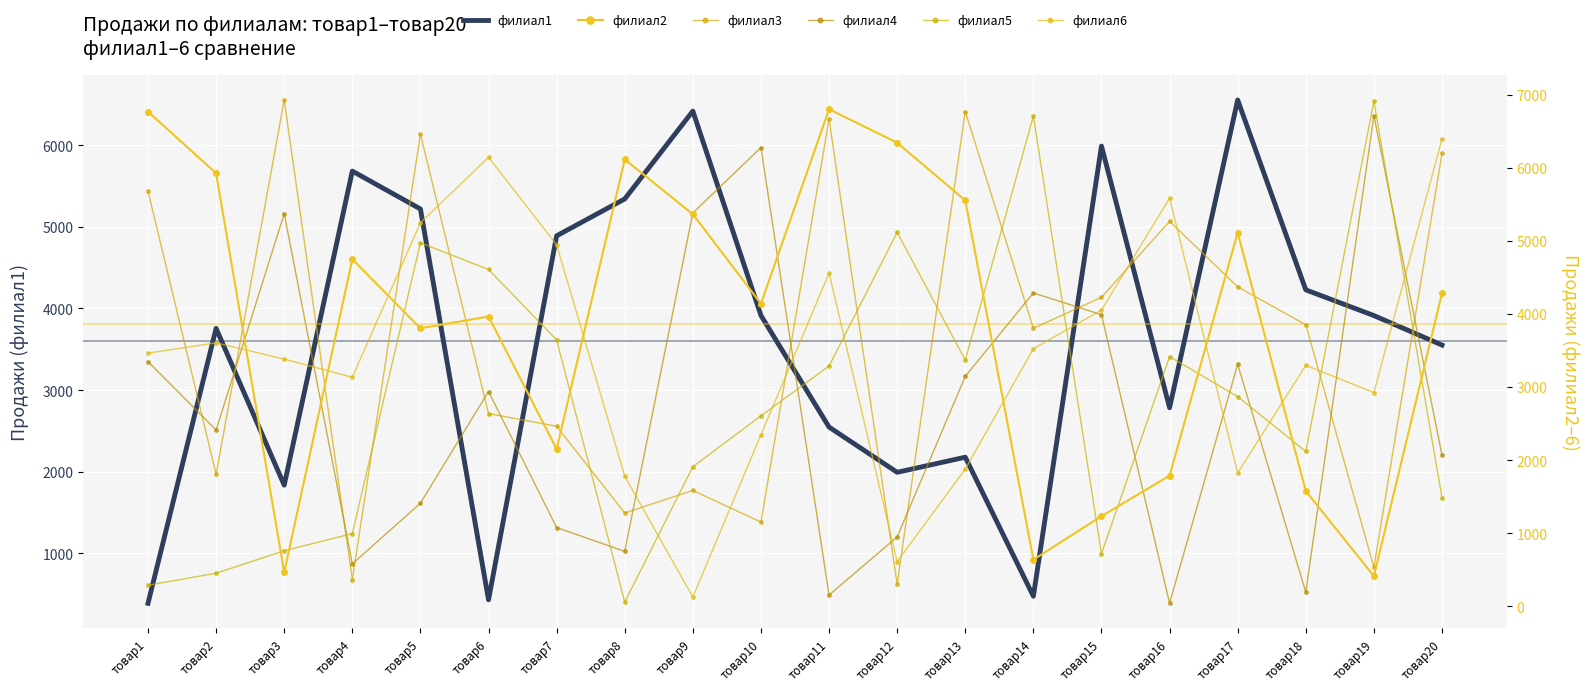

Reading left to right, list all the values displayed in this chart.

филиал1: 388	3756	1836	5683	5219	431	4890	5342	6418	3914	2547	1993	2178	475	5989	2784	6554	4228	3913	3552
филиал2: 6772	5928	464	4750	3805	3966	2151	6117	5367	4142	6804	6346	5556	637	1232	1787	5116	1576	411	4287
филиал3: 5685	1805	6931	364	6465	2638	2463	1276	1585	1151	6670	300	6773	3804	4229	5269	4373	3853	531	6201
филиал4: 3349	2412	5375	579	1410	2939	1077	750	5385	6279	152	948	3147	4289	3991	39	3312	191	6717	2066
филиал5: 287	451	759	994	4976	4610	3646	57	1909	2606	3288	5119	3369	6710	717	3416	2870	2118	6914	1483
филиал6: 3465	3606	3383	3134	5250	6146	4948	1779	125	2347	4560	609	1877	3526	4054	5586	1824	3298	2925	6401